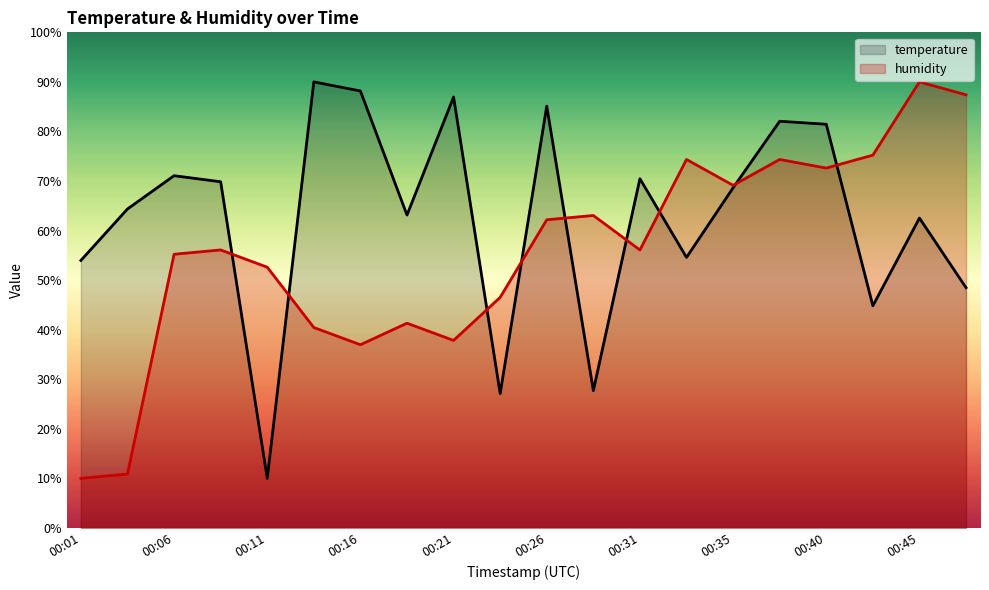

What is the total value across all series at 00:06?

126.3